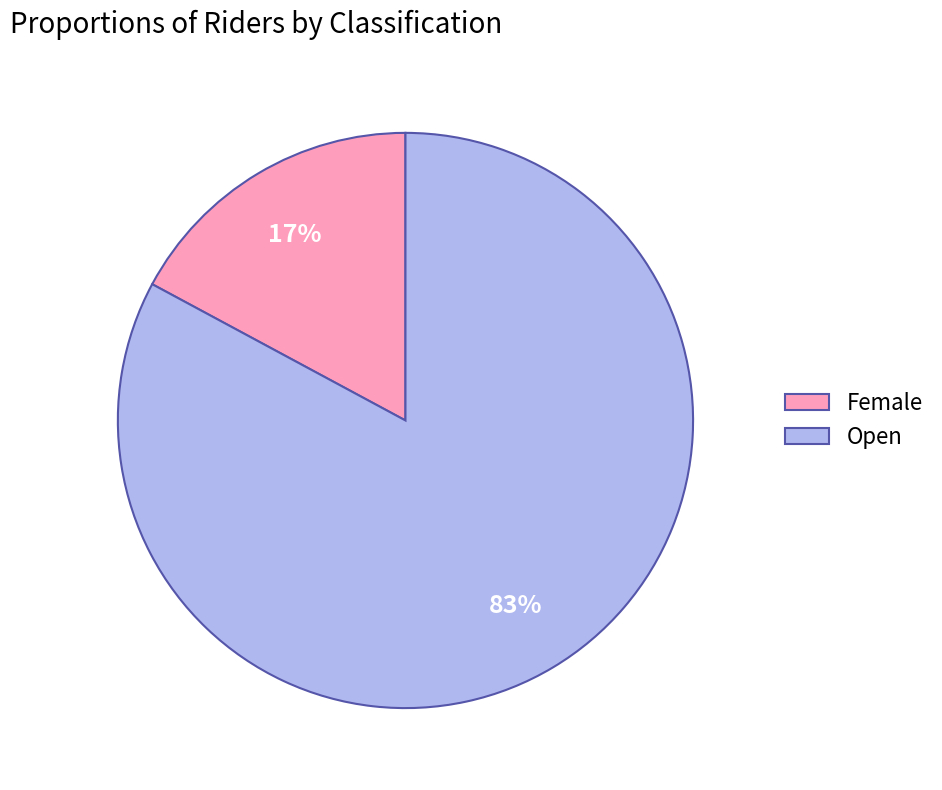

To the nearest percent, what is the difference between the largest and smallest slice percentages?

66%